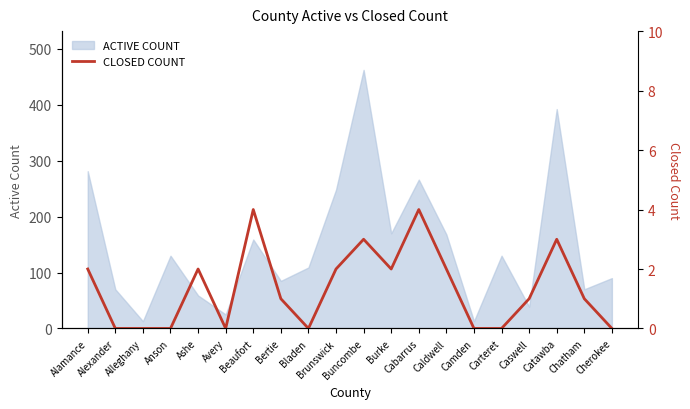

Reading left to right, what are all the values shown in this chart?

Alamance=2	Alexander=0	Alleghany=0	Anson=0	Ashe=2	Avery=0	Beaufort=4	Bertie=1	Bladen=0	Brunswick=2	Buncombe=3	Burke=2	Cabarrus=4	Caldwell=2	Camden=0	Carteret=0	Caswell=1	Catawba=3	Chatham=1	Cherokee=0